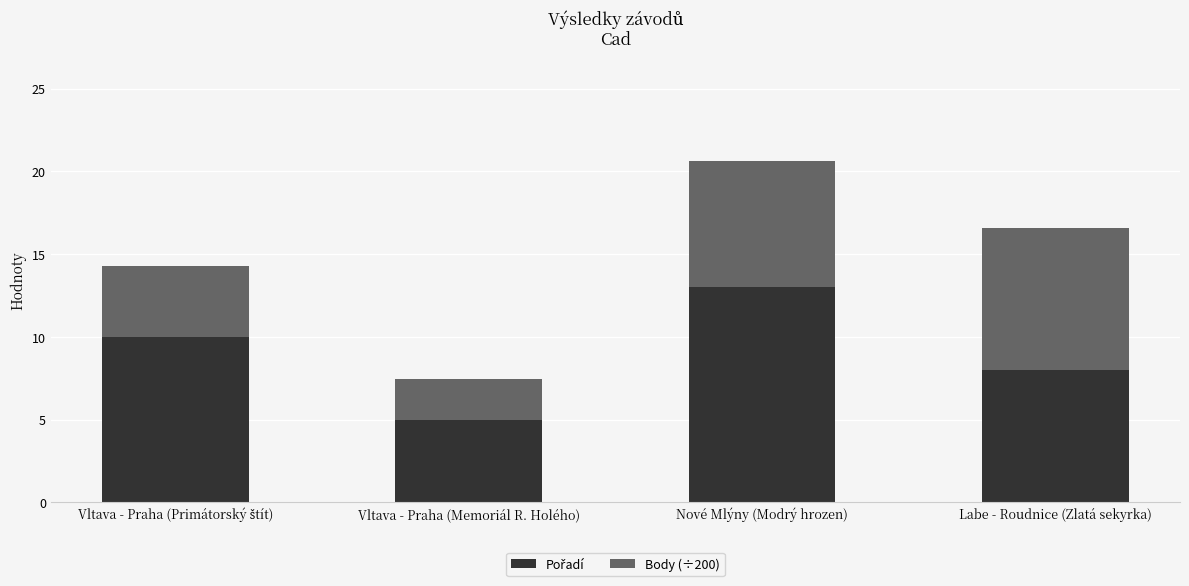

How many bars are there in total?

4